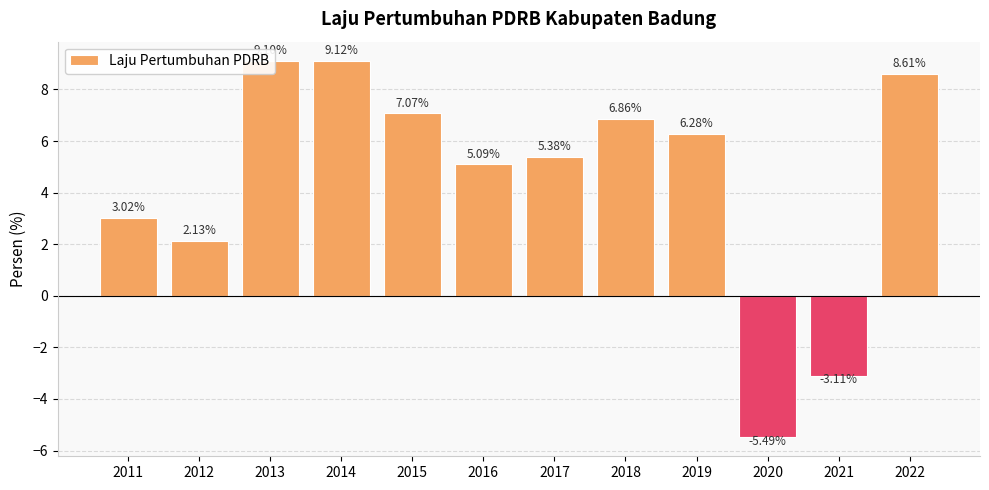

What is the sum of the values at 2017 and 2011?

8.4